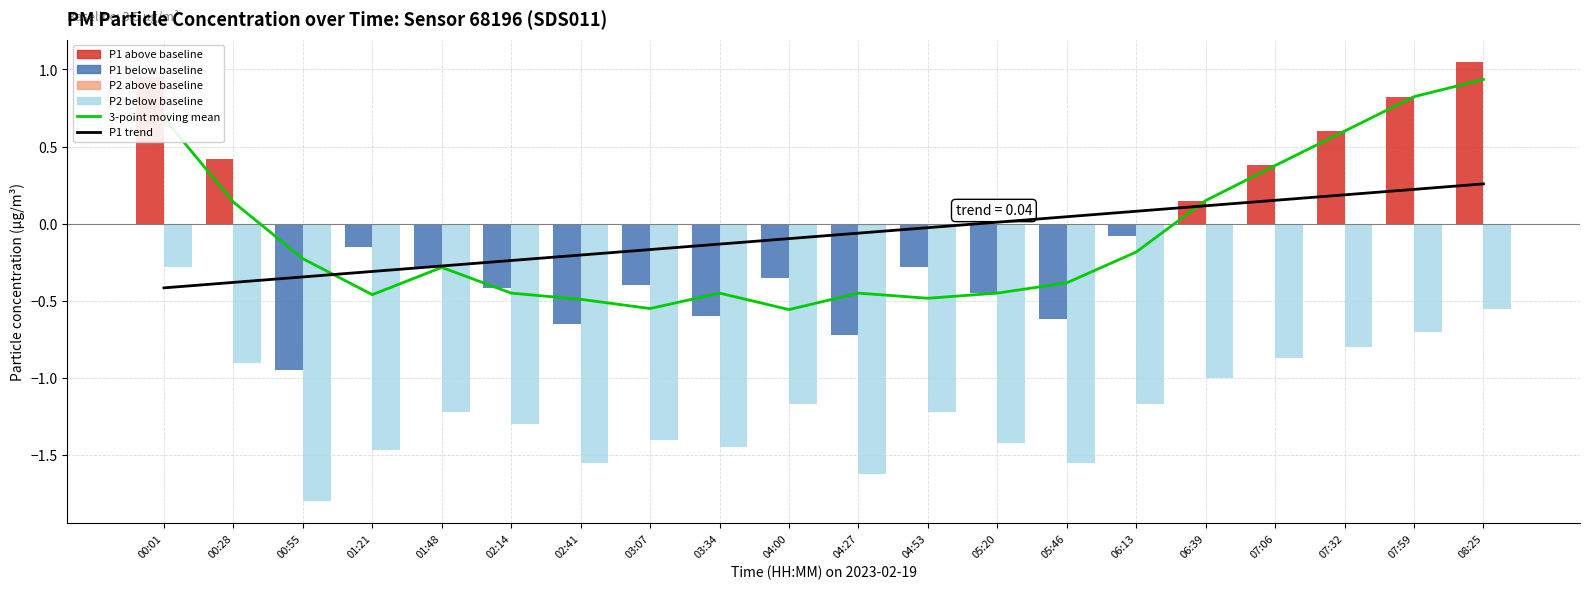

At which category does the chart reach its minimum across all series?

00:55